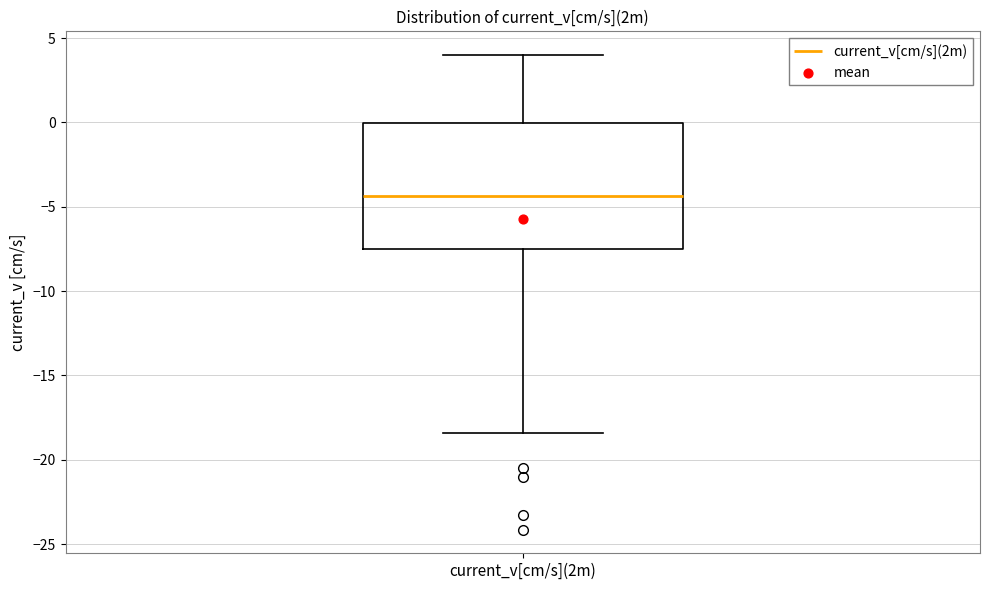

Transcribe this box plot: give where the median line is, the range the box spans, and where the two whiskers end, as read against the y-axis. The values are not printed on the chart, so give them approximately, as read against the axis.

median -4.5, box -7.5 to 0.0, whiskers -18.5 to 4.0